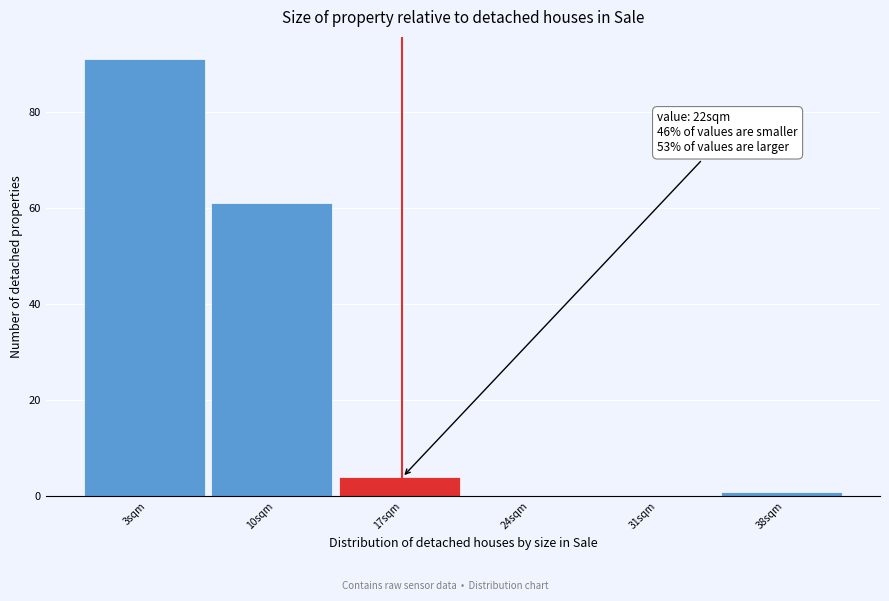

Reading left to right, list all the values displayed in this chart.

3sqm=91	10sqm=61	17sqm=4	24sqm=0	31sqm=0	38sqm=1